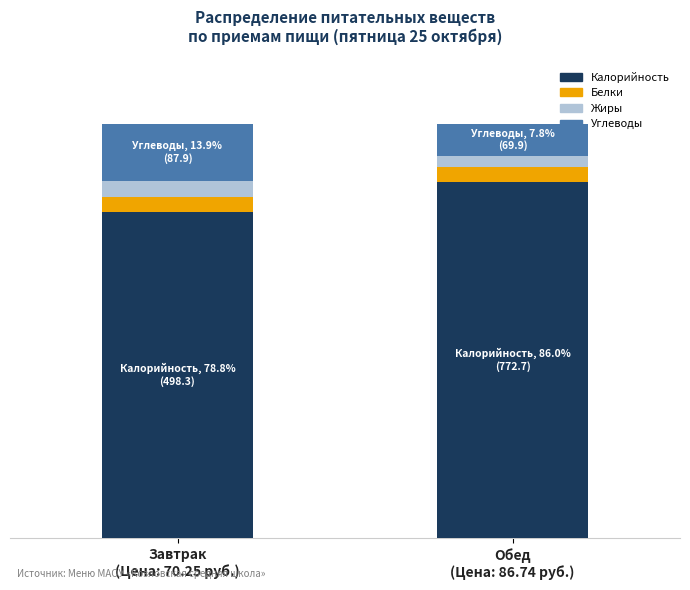

Which series has the largest total across all categories?

Калорийность